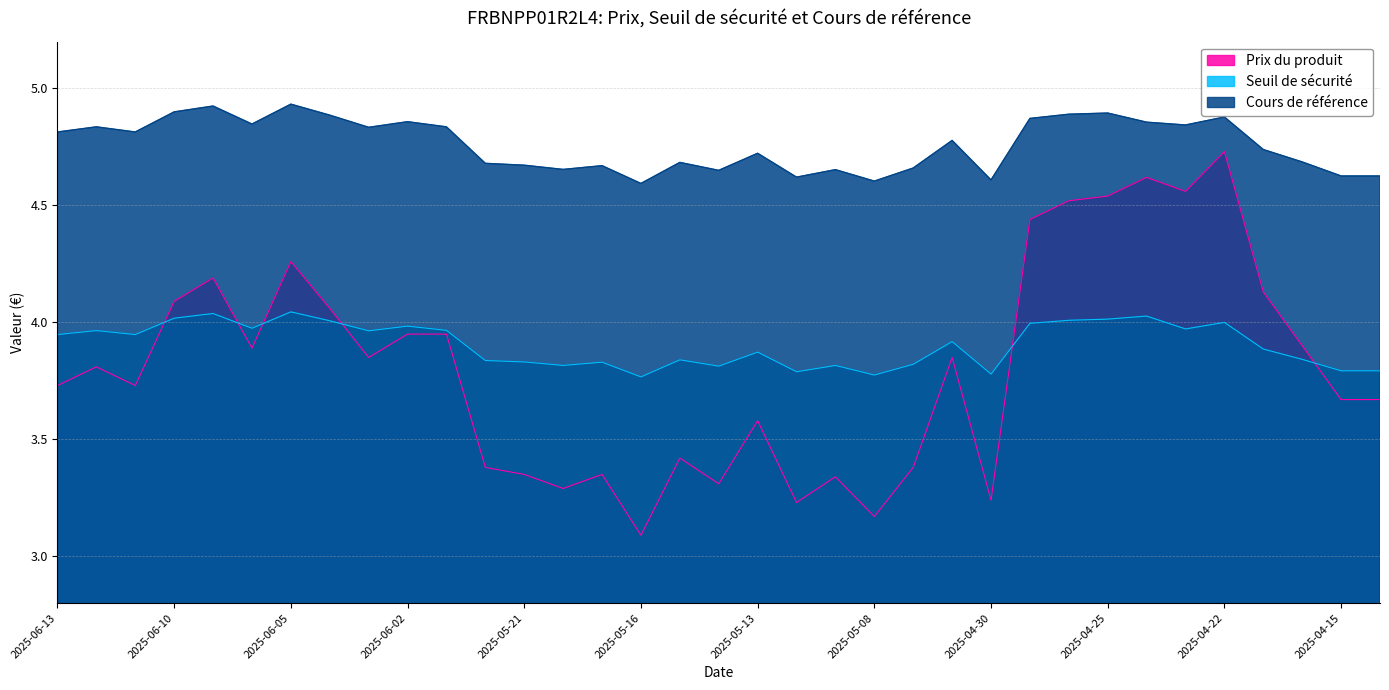

Does the chart display data point markers on the line(s)?

No